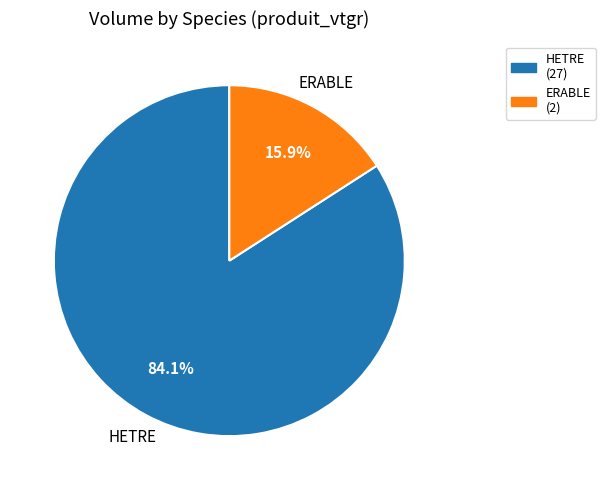

What is the smallest slice in the pie chart?

ERABLE